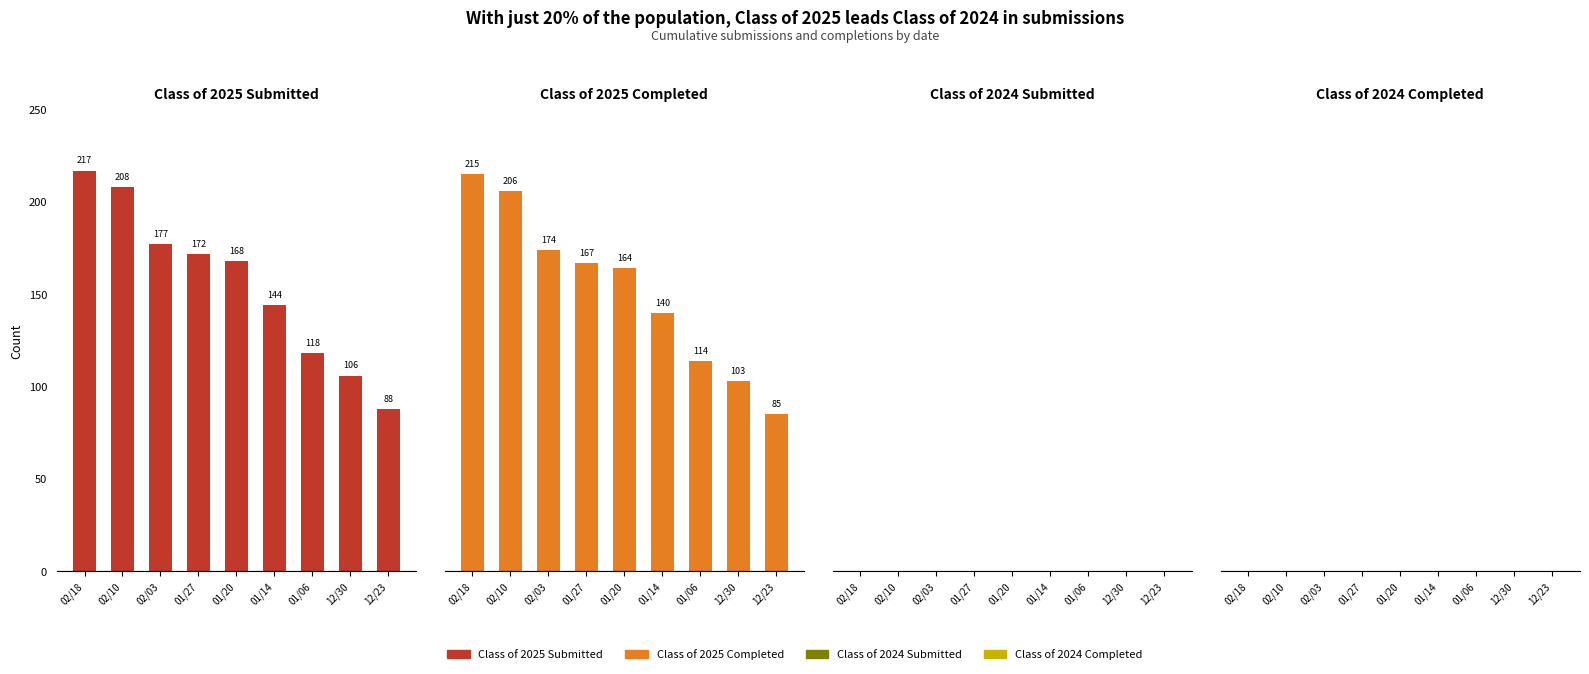

Is the value of Class of 2024 Submitted at 01/27 greater than the value of Class of 2025 Completed at 01/06?

No